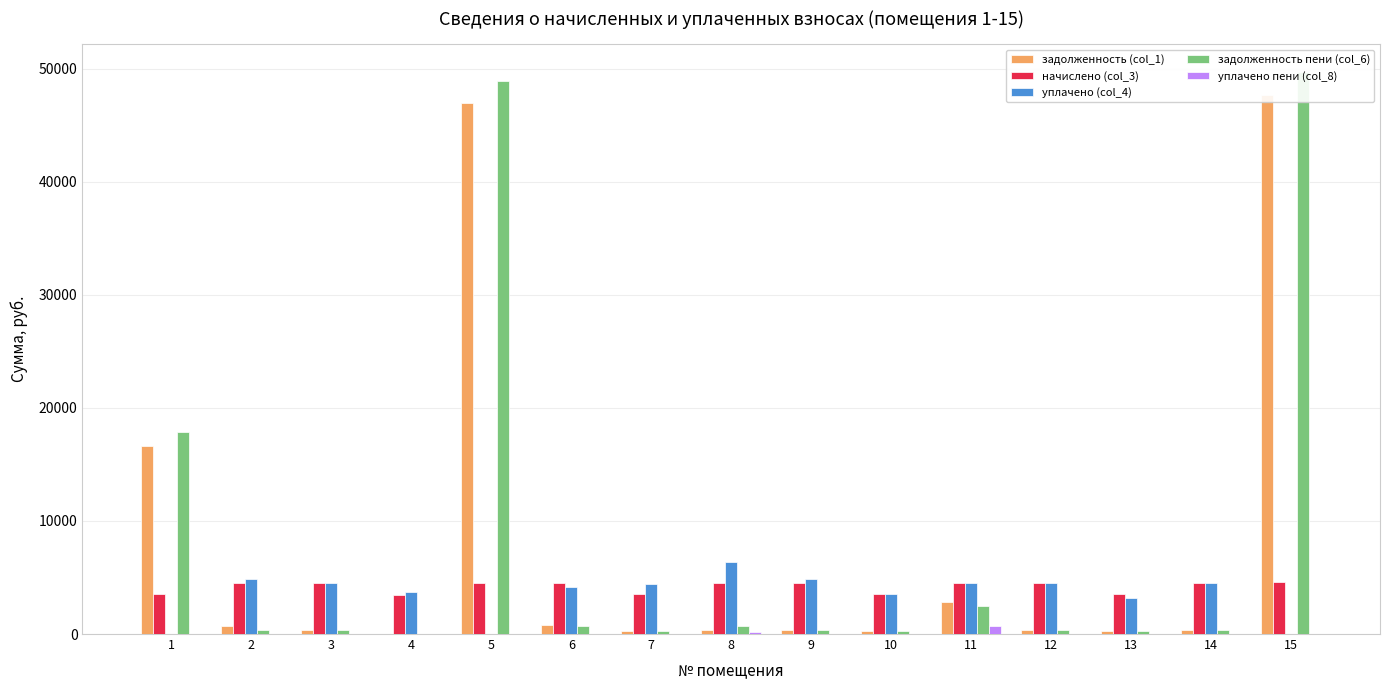

What is the value of the задолженность пени (col_6) bar at the 12th from the left?

377.6